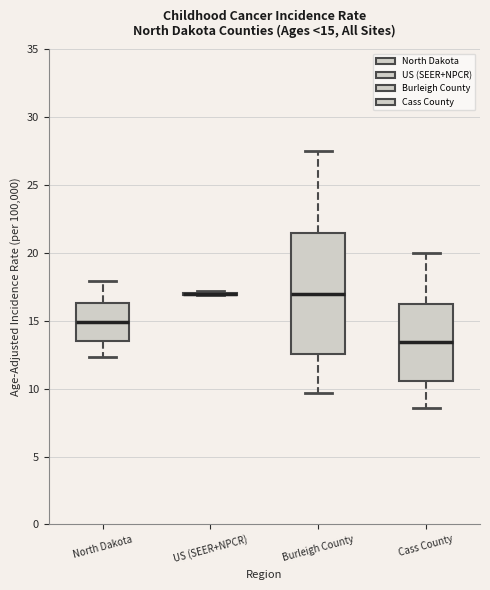

Comparing the boxes themselves (not the whiskers), which one is the tallest?

Burleigh County